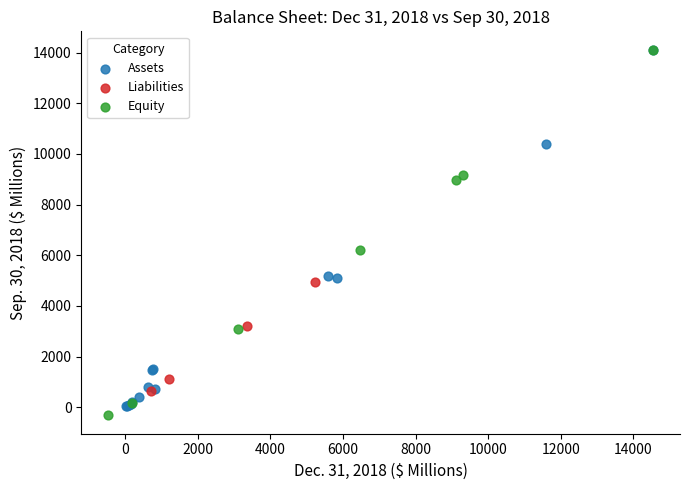

Which series has the largest Y range (max minus min)?

Equity